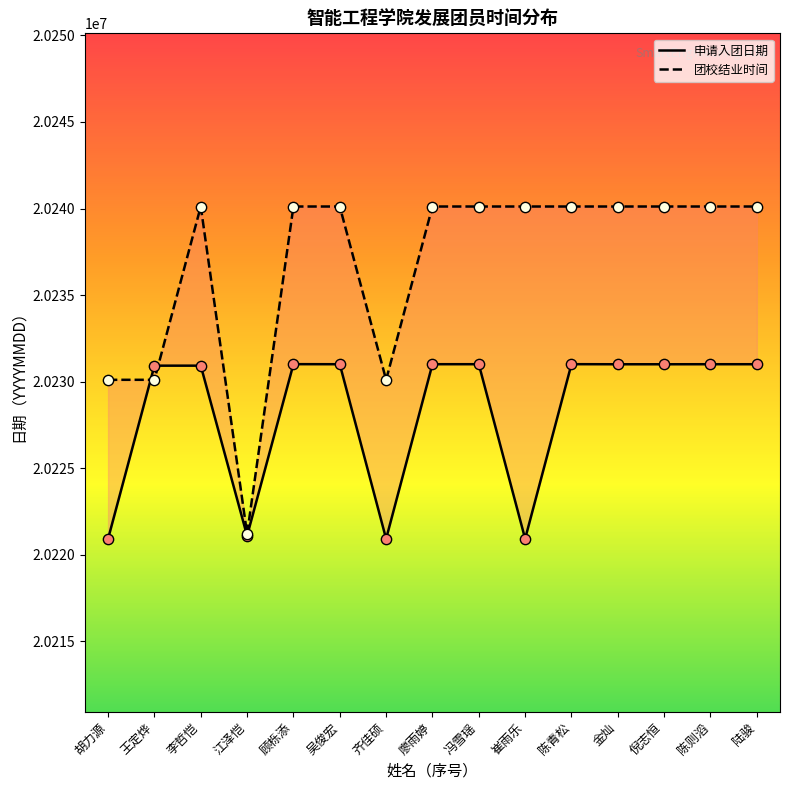

Which series reaches the maximum Y coordinate?

团校结业时间